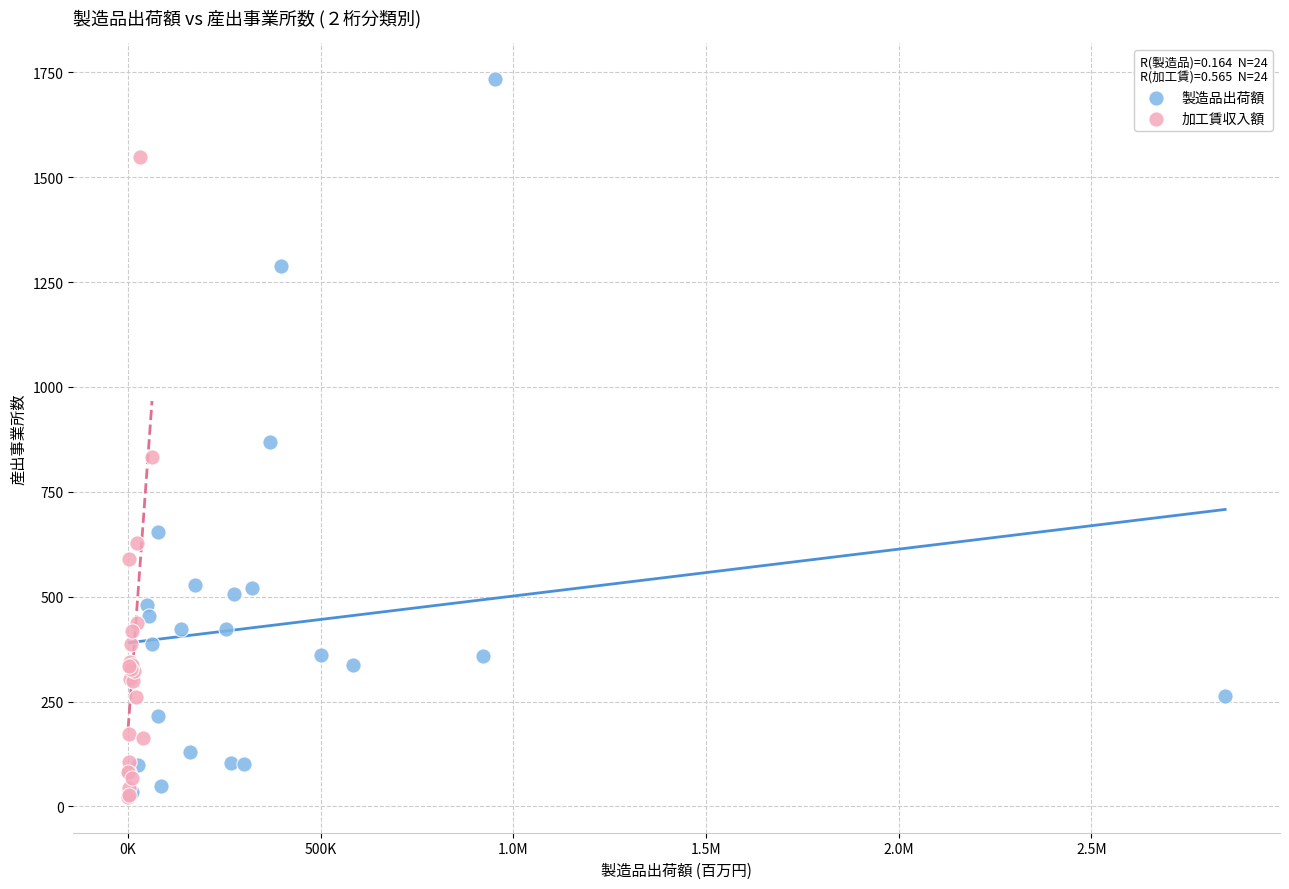

What are all the series names shown in the legend?

製造品出荷額, 加工賃収入額